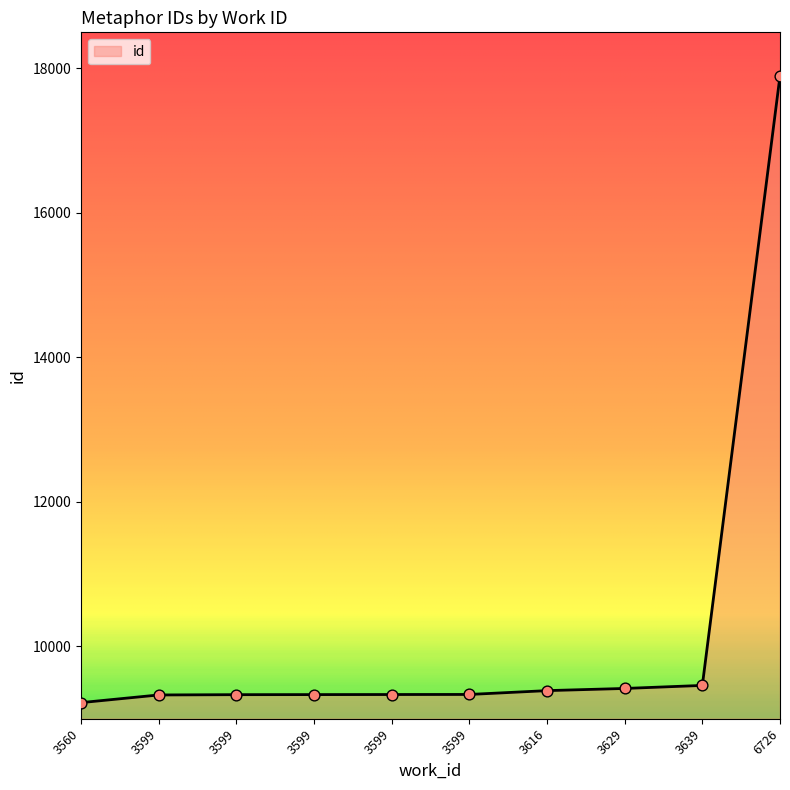

Between 3599 and 3599, which is larger?

3599